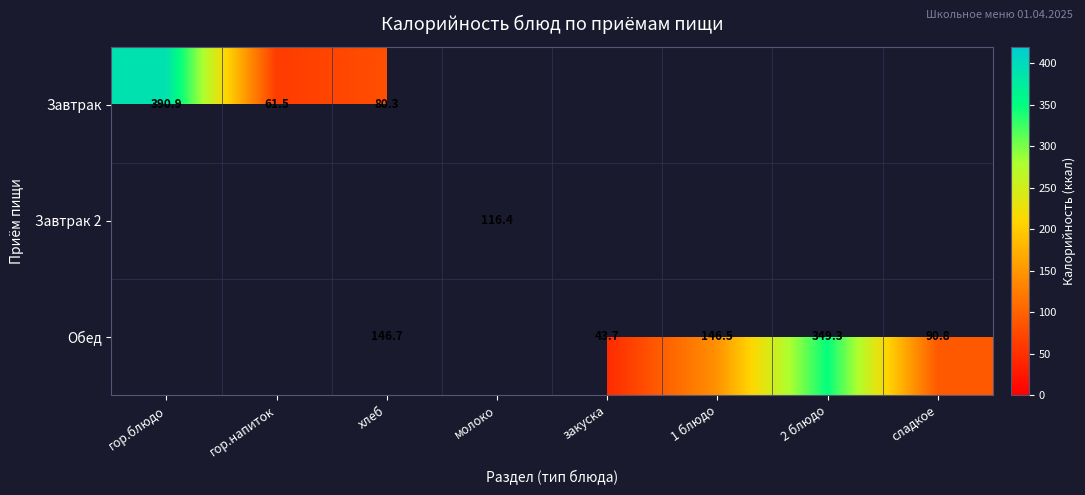

What is the difference between the Обед values at 2 блюдо and хлеб?

202.6